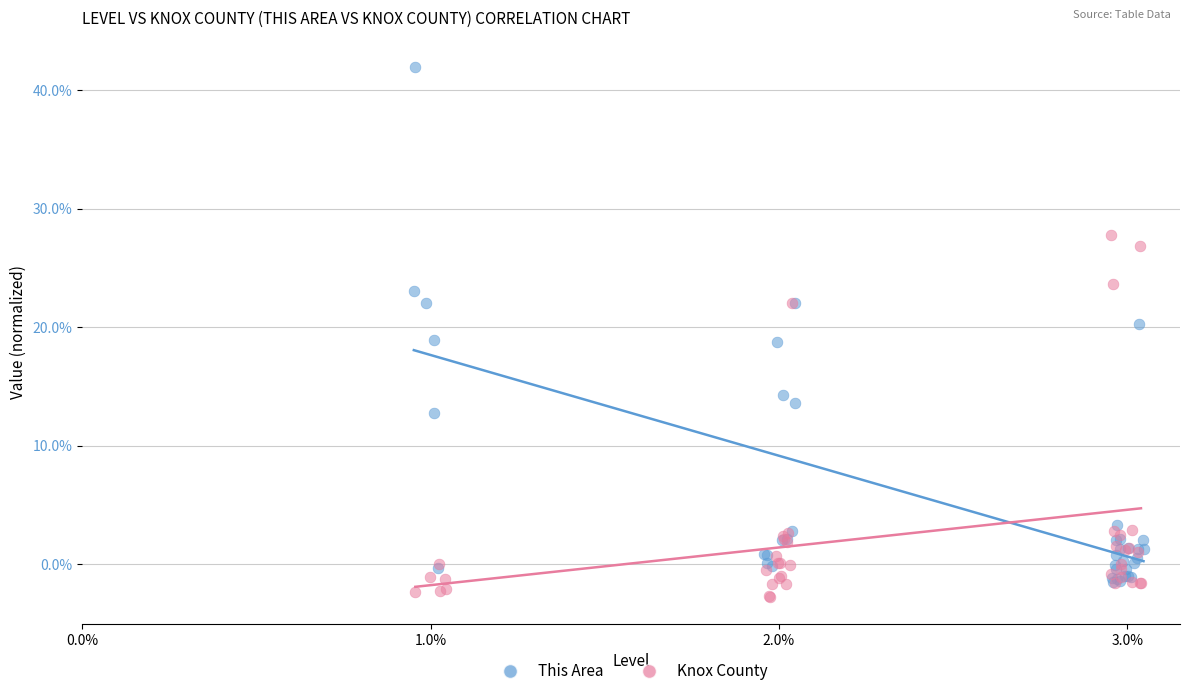

What are all the series names shown in the legend?

This Area, Knox County